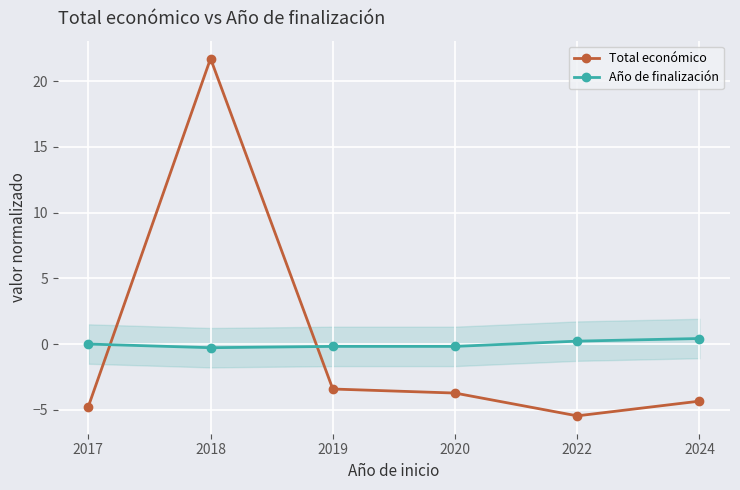

Which series ends up on top after the final intersection of Total económico and Año de finalización?

Año de finalización